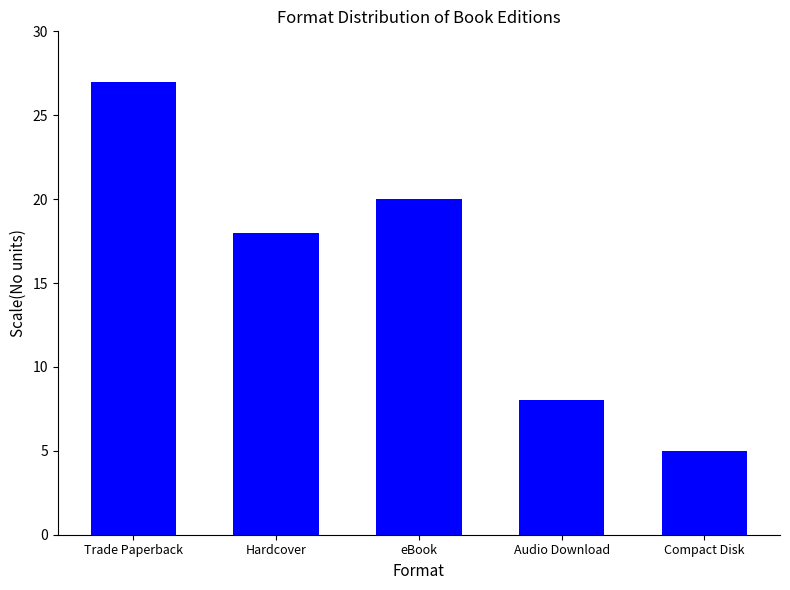

What position from the right is eBook?

3